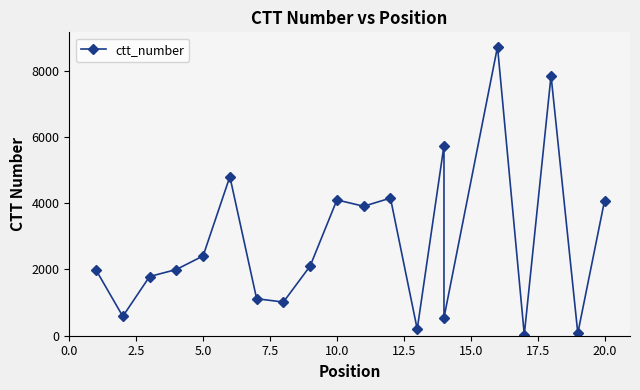

What is the value of the 8th point from the left?

1016